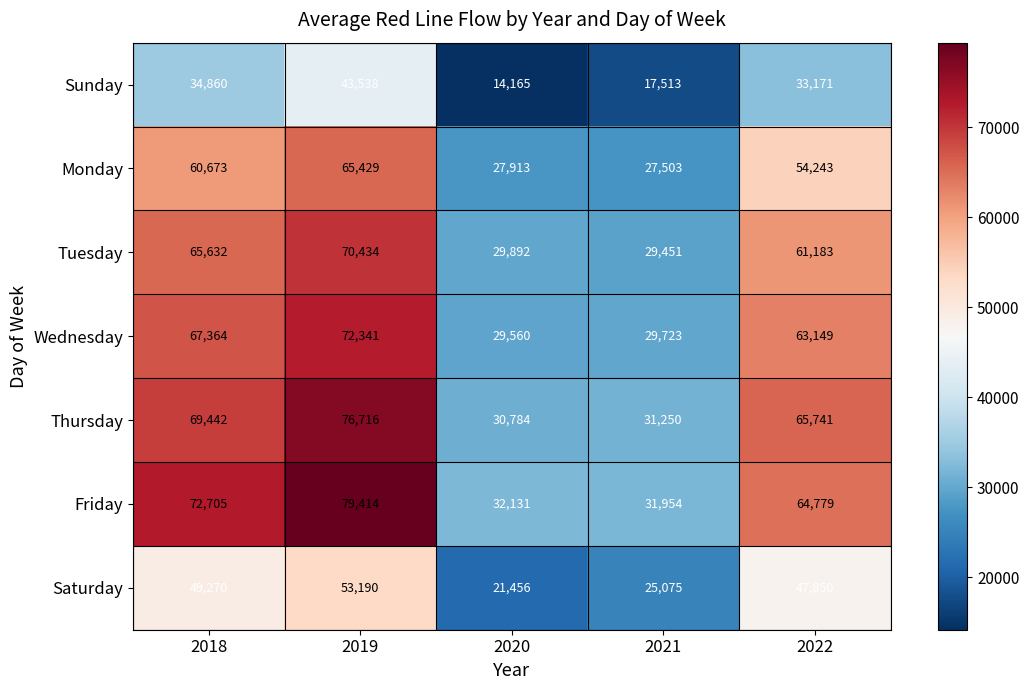

Rank the series by their maximum value, from highest to lowest.

Friday, Thursday, Wednesday, Tuesday, Monday, Saturday, Sunday